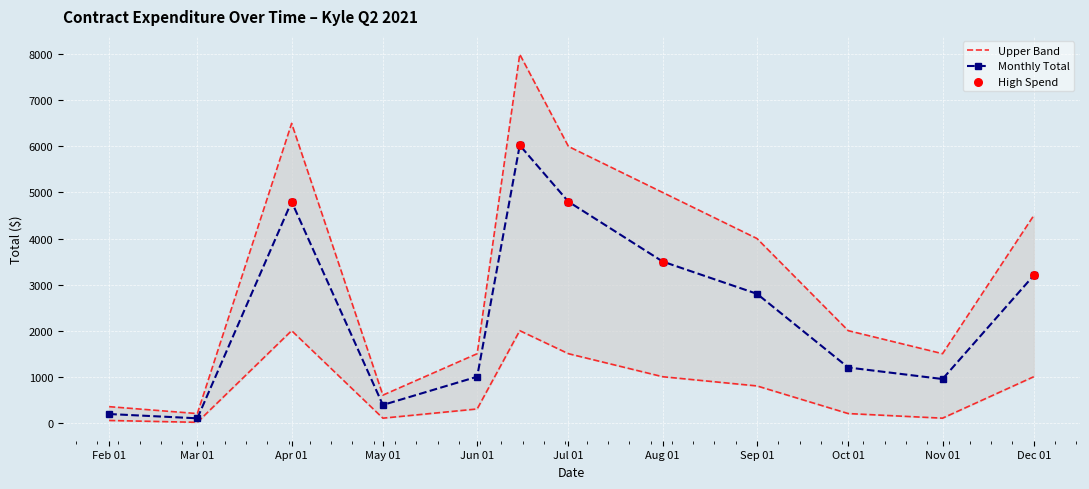

What is the maximum value for Monthly Total?

6024.4